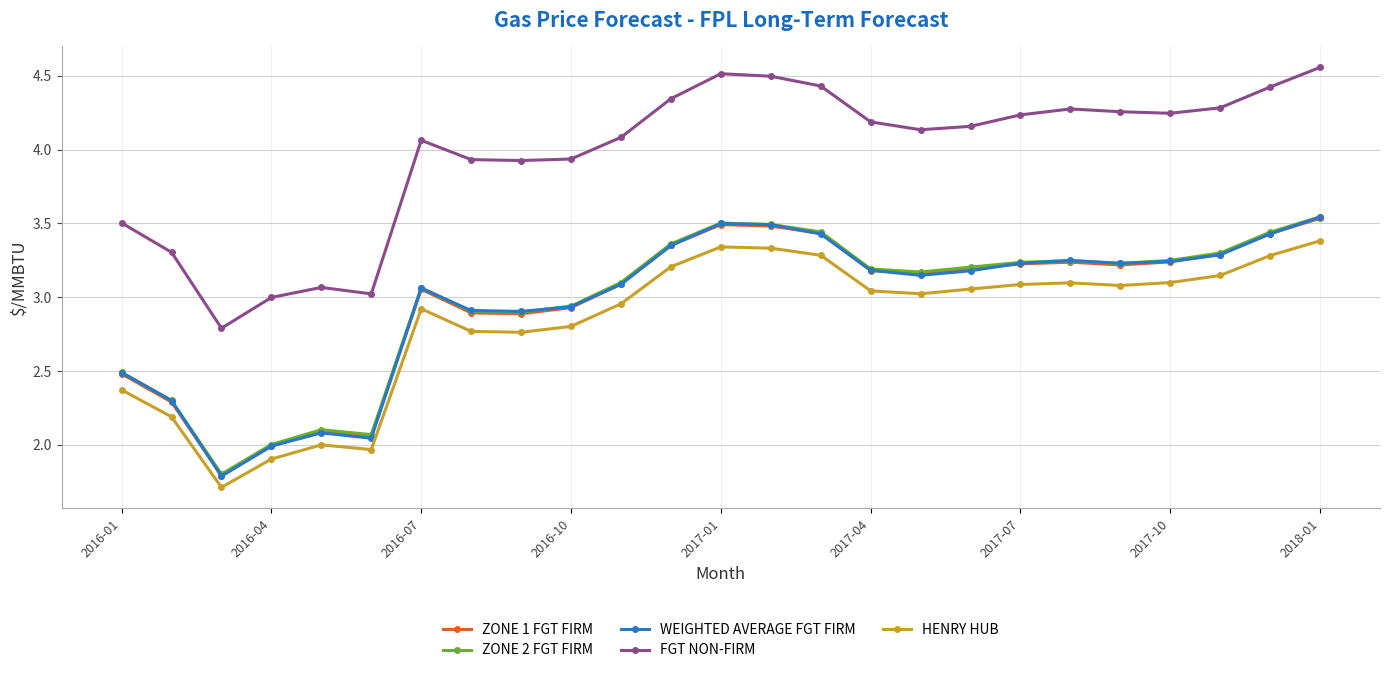

How many data points in ZONE 2 FGT FIRM are less than 3?

9